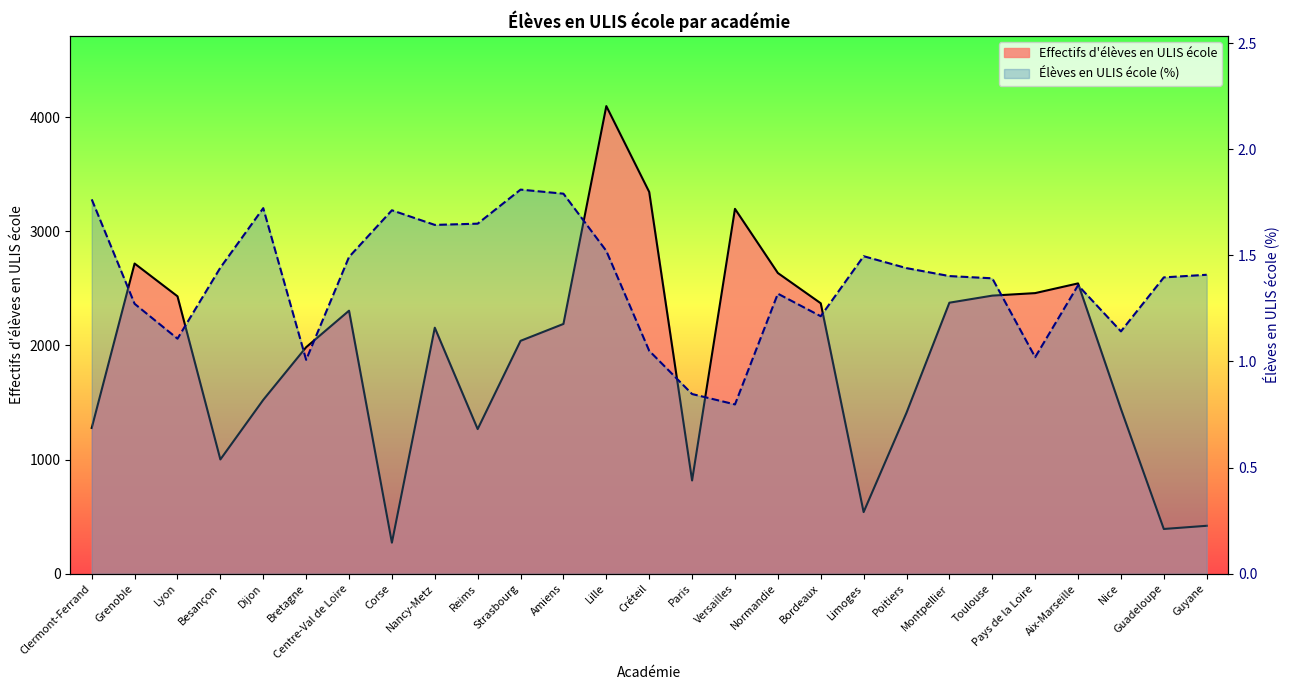

Where does the Effectifs d'élèves en ULIS école series first go above 2155?

Grenoble